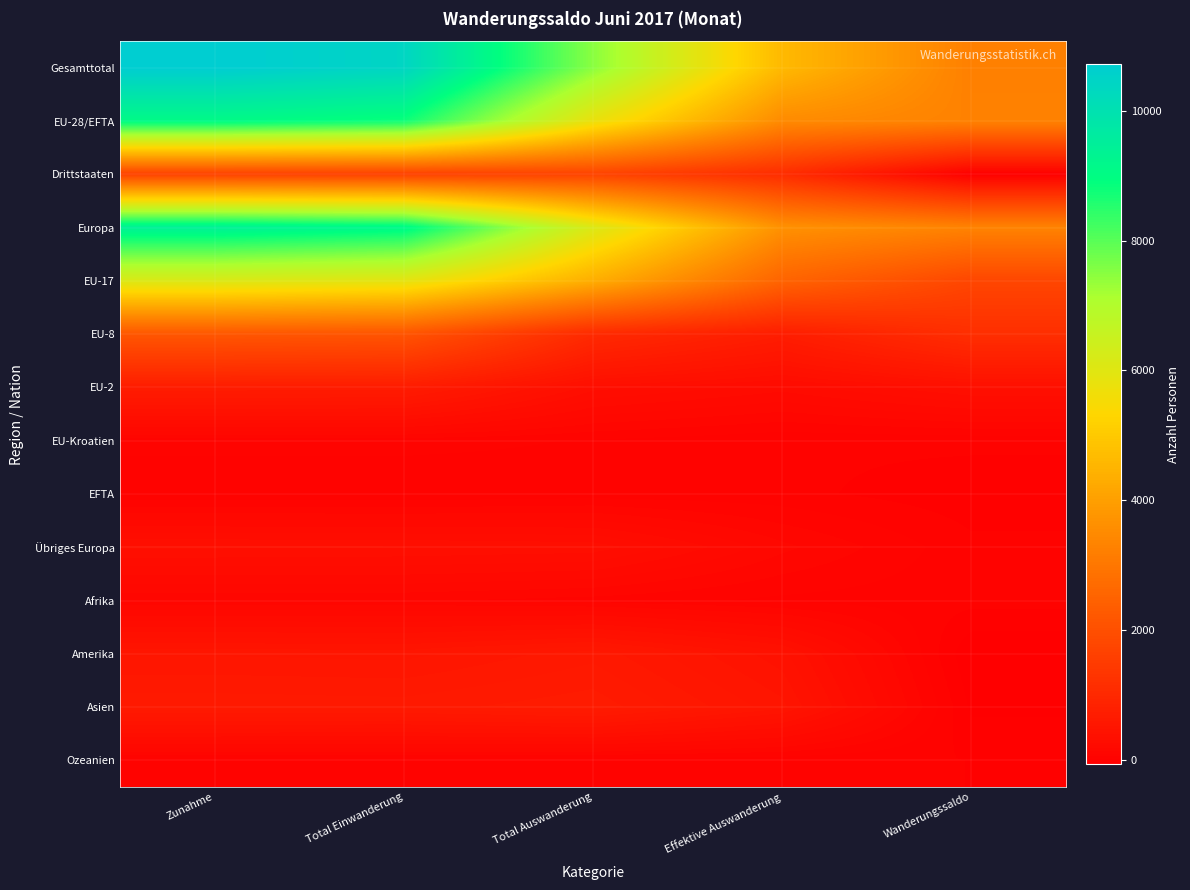

Reading right to left, what are all the values shown in this chart?

Gesamttotal: Wanderungssaldo=3233	Effektive Auswanderung=4618	Total Auswanderung=7493	Total Einwanderung=10421	Zunahme=10726
EU-28/EFTA: Wanderungssaldo=3287	Effektive Auswanderung=3511	Total Auswanderung=5791	Total Einwanderung=8798	Zunahme=9078
Drittstaaten: Wanderungssaldo=-54	Effektive Auswanderung=1107	Total Auswanderung=1702	Total Einwanderung=1623	Zunahme=1648
Europa: Wanderungssaldo=3309	Effektive Auswanderung=3661	Total Auswanderung=6124	Total Einwanderung=9148	Zunahme=9433
EU-17: Wanderungssaldo=1772	Effektive Auswanderung=2530	Total Auswanderung=4357	Total Einwanderung=5915	Zunahme=6129
EU-8: Wanderungssaldo=1152	Effektive Auswanderung=703	Total Auswanderung=1034	Total Einwanderung=2129	Zunahme=2186
EU-2: Wanderungssaldo=359	Effektive Auswanderung=240	Total Auswanderung=324	Total Einwanderung=674	Zunahme=683
EU-Kroatien: Wanderungssaldo=21	Effektive Auswanderung=16	Total Auswanderung=49	Total Einwanderung=70	Zunahme=70
EFTA: Wanderungssaldo=-17	Effektive Auswanderung=22	Total Auswanderung=27	Total Einwanderung=10	Zunahme=10
Übriges Europa: Wanderungssaldo=22	Effektive Auswanderung=150	Total Auswanderung=333	Total Einwanderung=350	Zunahme=355
Afrika: Wanderungssaldo=26	Effektive Auswanderung=42	Total Auswanderung=77	Total Einwanderung=102	Zunahme=103
Amerika: Wanderungssaldo=-74	Effektive Auswanderung=405	Total Auswanderung=585	Total Einwanderung=501	Zunahme=511
Asien: Wanderungssaldo=-41	Effektive Auswanderung=489	Total Auswanderung=673	Total Einwanderung=624	Zunahme=632
Ozeanien: Wanderungssaldo=10	Effektive Auswanderung=21	Total Auswanderung=34	Total Einwanderung=43	Zunahme=44